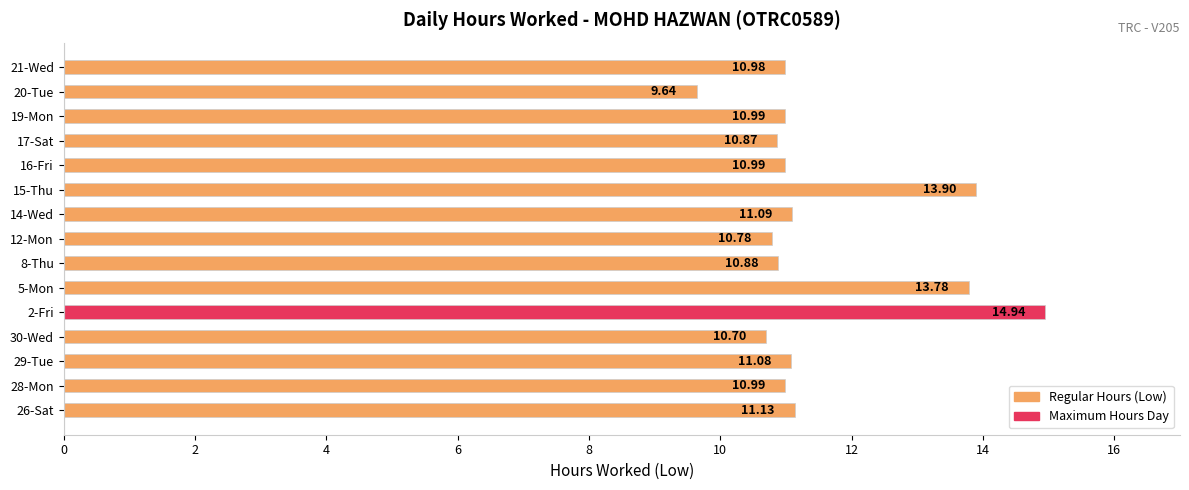

What is the ratio of the value at 16-Fri to the value at 8-Thu?

1.0